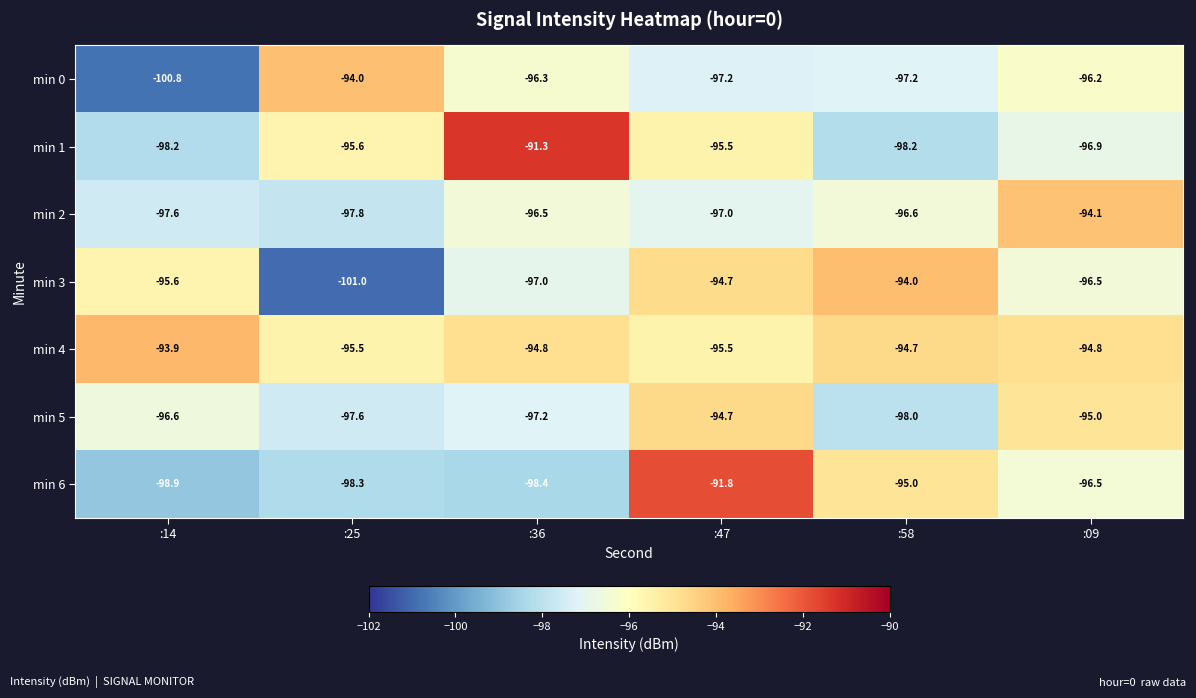

True or false: min 2 has a value of -97.8 at :25.

True